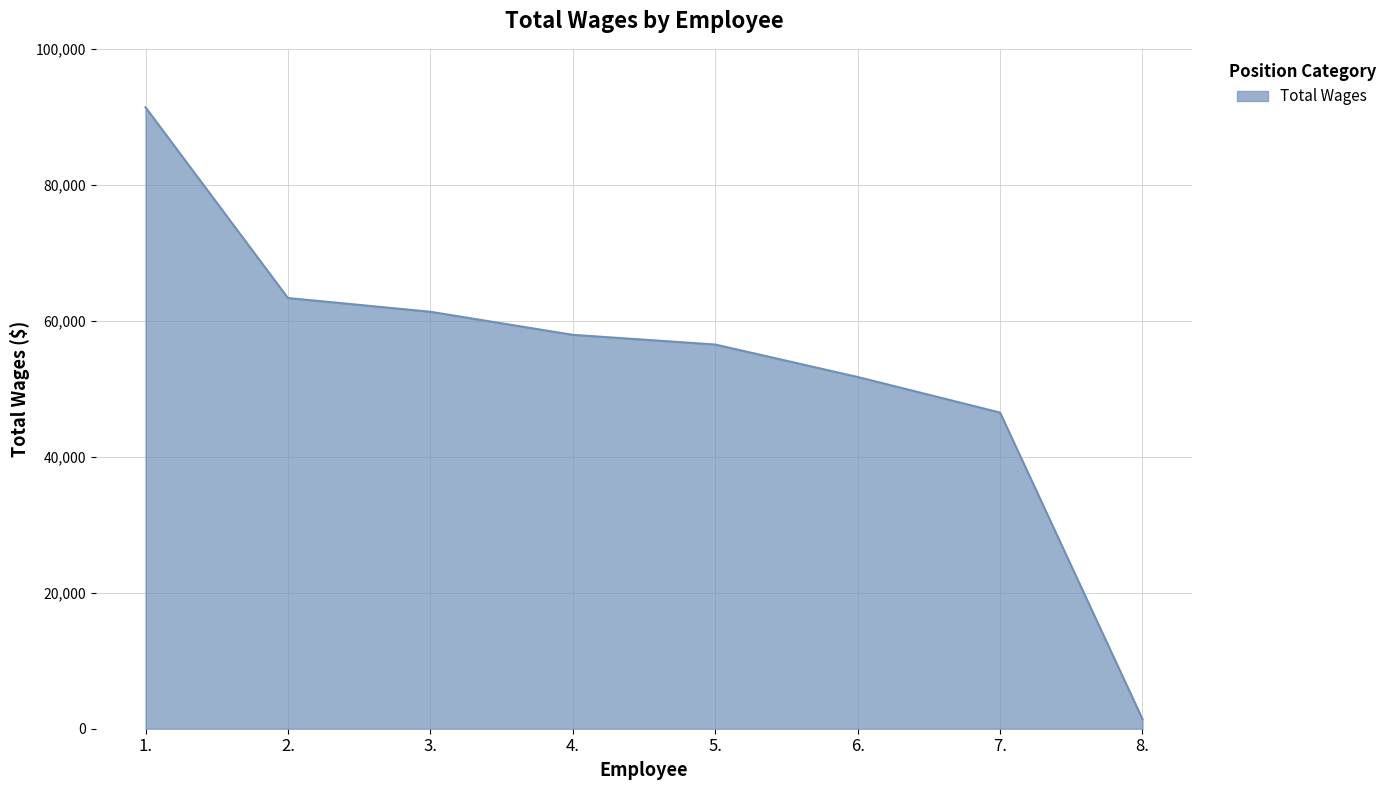

What is the difference between the maximum and minimum values?

89994